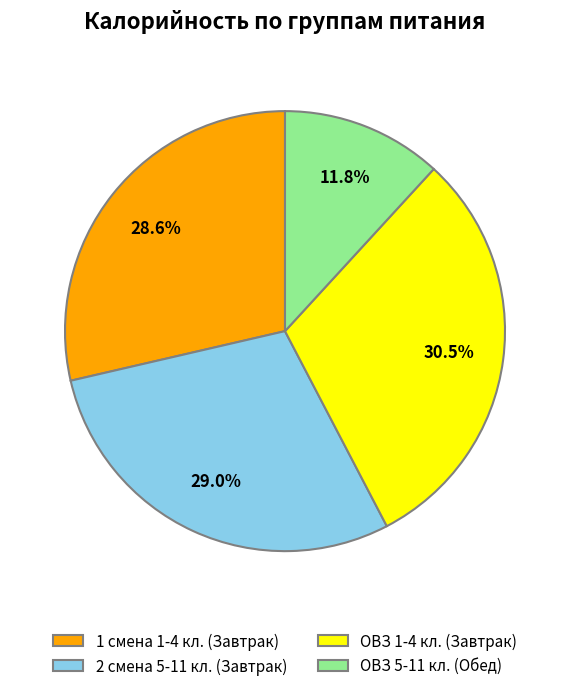

What is the smallest slice in the pie chart?

ОВЗ 5-11 кл. (Обед)